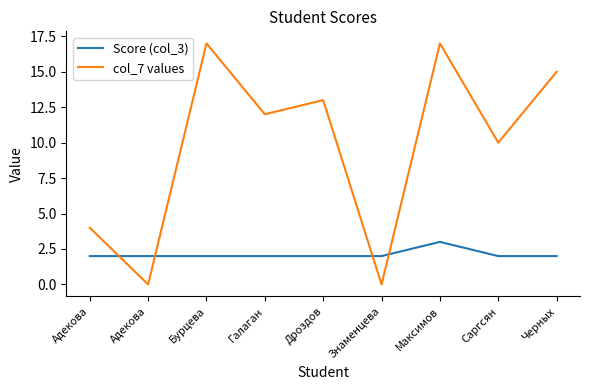

After their last crossing, which series has the higher values: col_7 values or Score (col_3)?

col_7 values